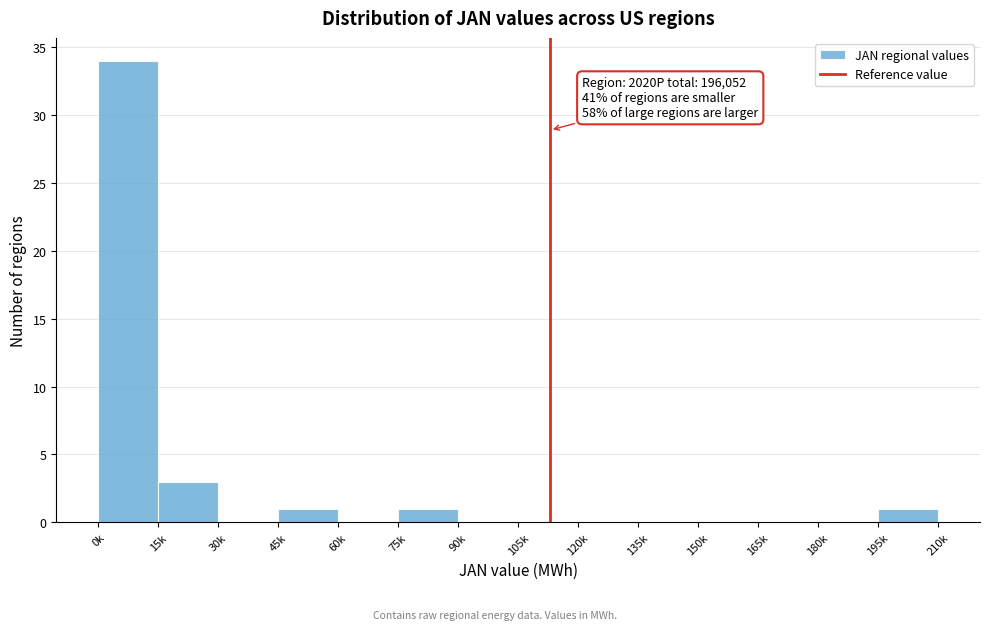

Reading left to right, transcribe all the data shown in this chart.

0k=34	15k=3	30k=0	45k=1	60k=0	75k=1	90k=0	105k=0	120k=0	135k=0	150k=0	165k=0	180k=0	195k=1